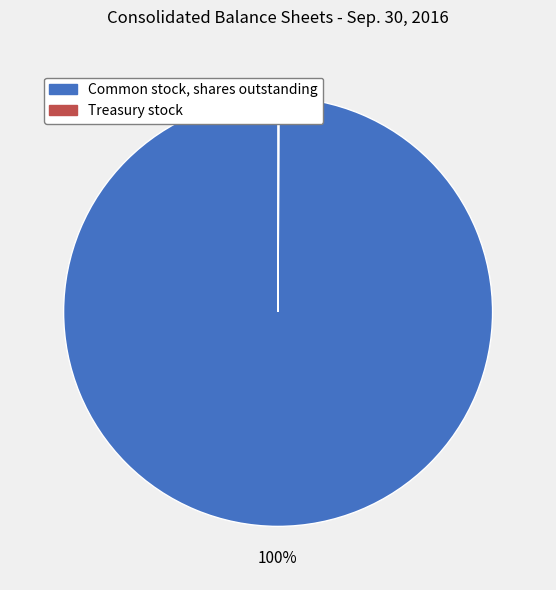

To the nearest percent, what is the difference between the largest and smallest slice percentages?

100%